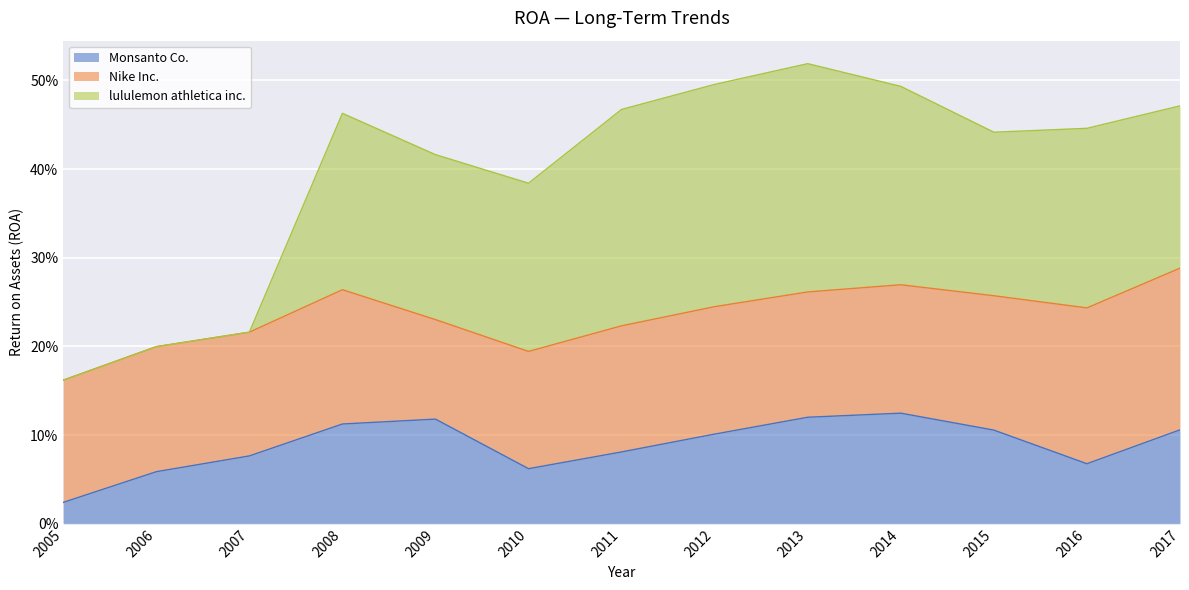

What is the value of the Nike Inc. point at the 9th from the left?

0.1